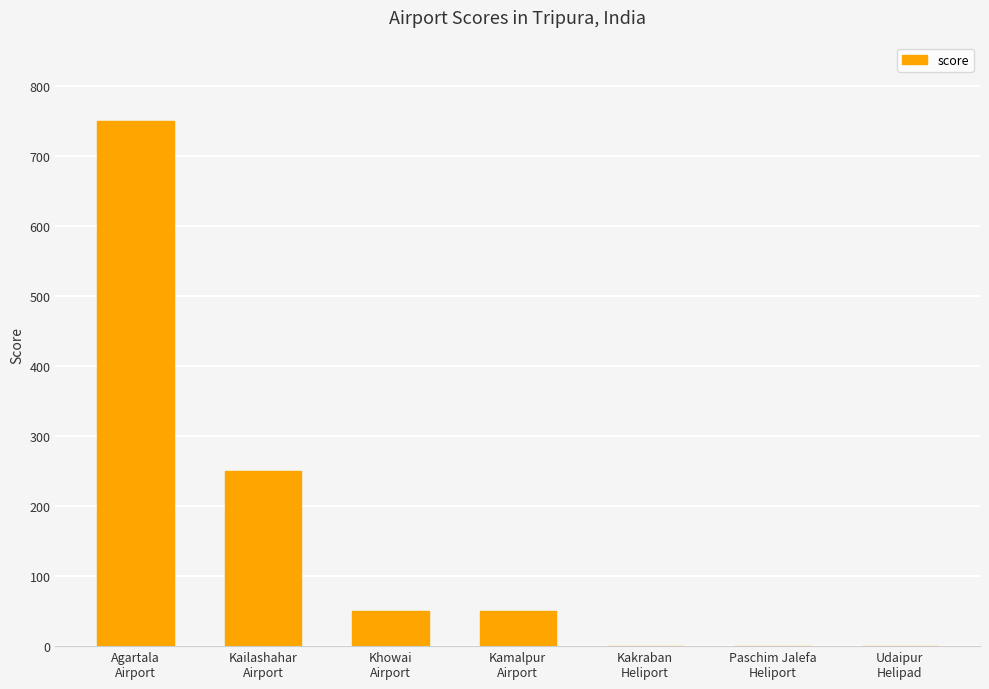

How many distinct data groups are displayed?

1